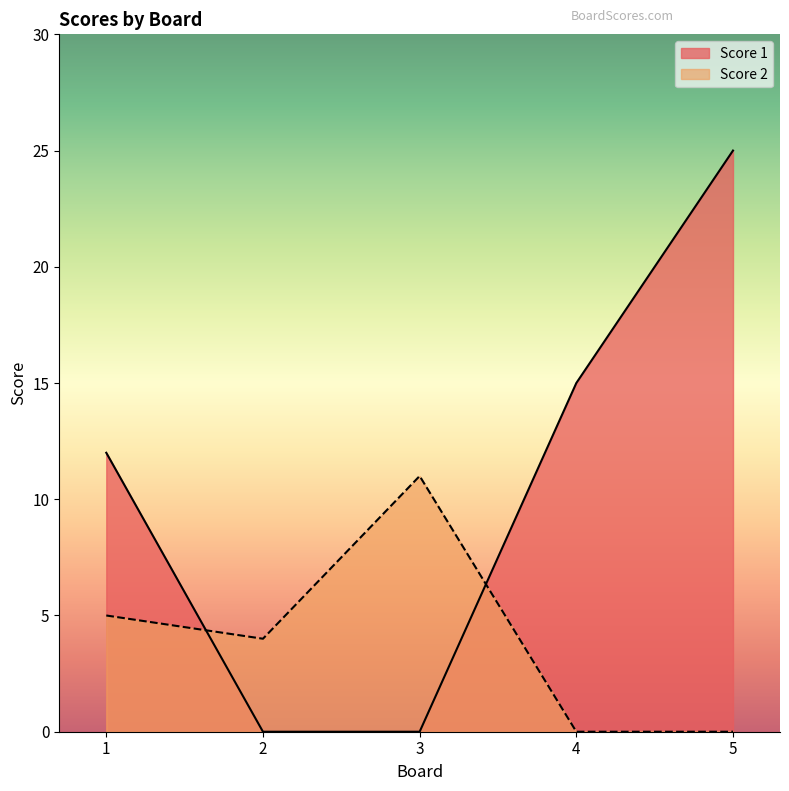

Rank the series by their average value, from lowest to highest.

Score 2, Score 1